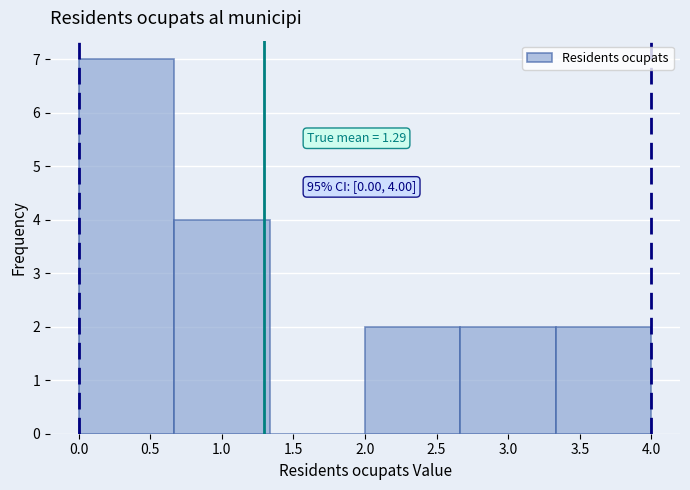

Over which range of the x-axis is the bar tallest?

0.00 to 0.65